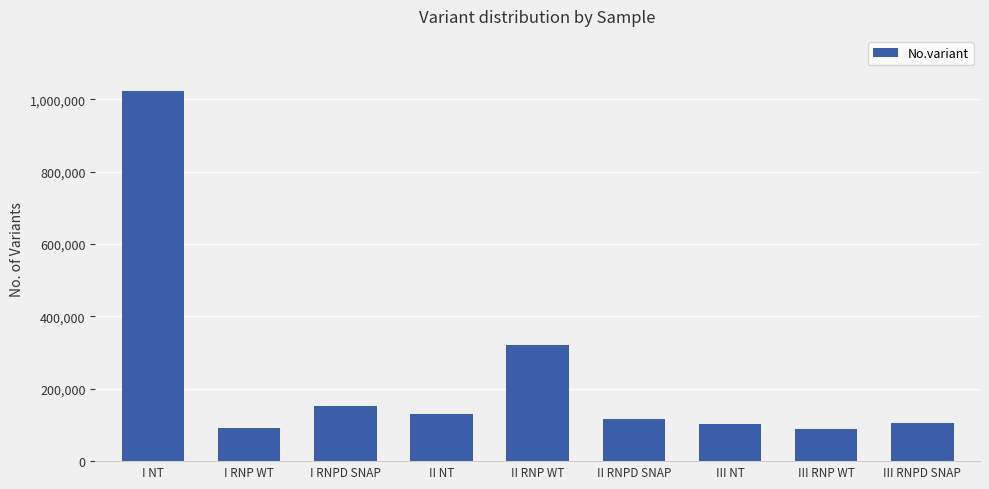

At which category does the chart reach its peak across all series?

I NT